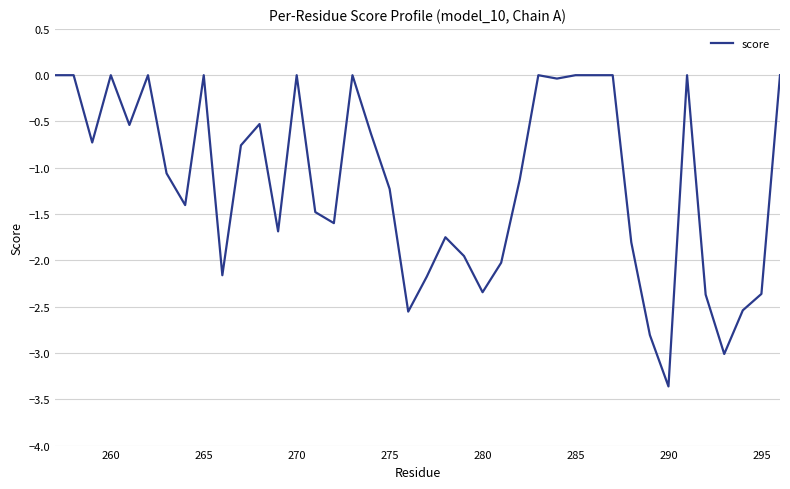

What is the smallest value displayed?

-3.4